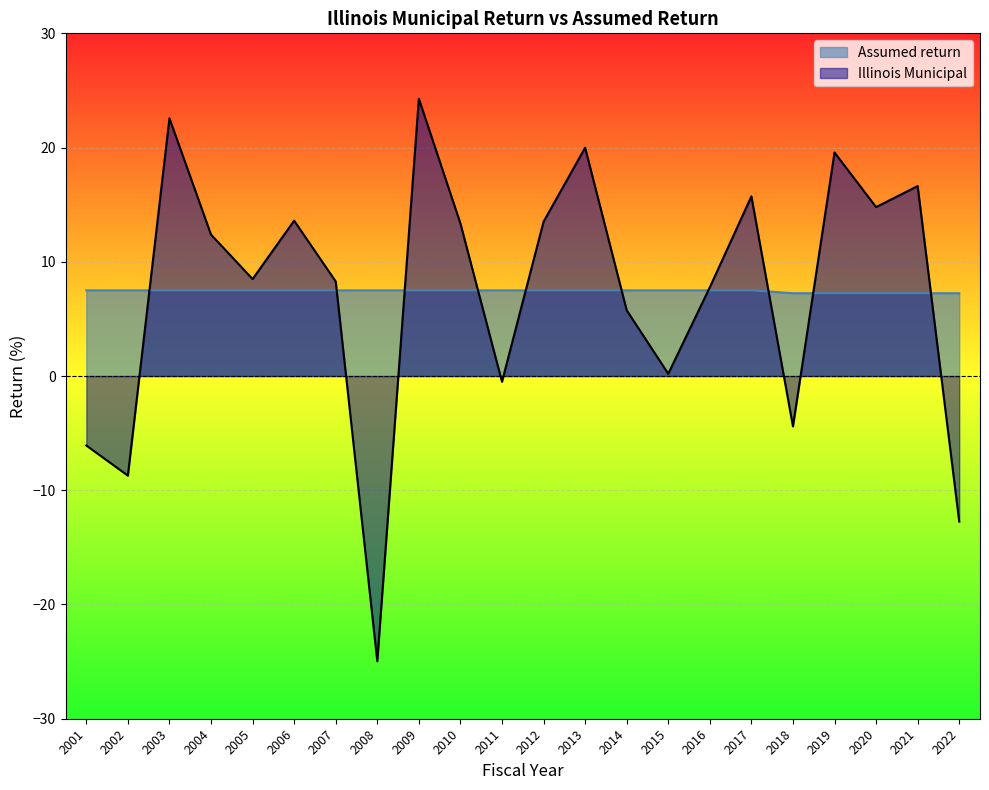

What is the value of the Assumed return point at the 3rd from the left?

7.5